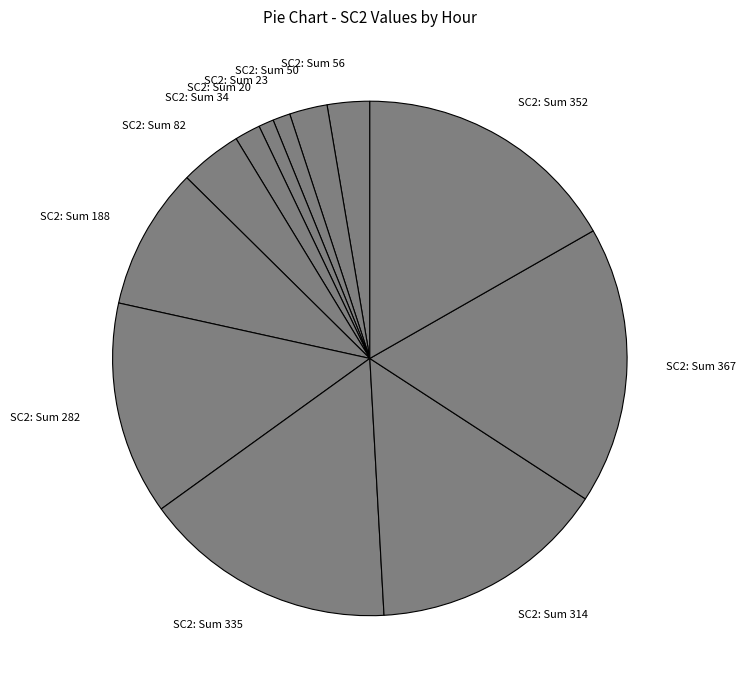

Which has a higher value, SC2: Sum 314 or SC2: Sum 188?

SC2: Sum 314